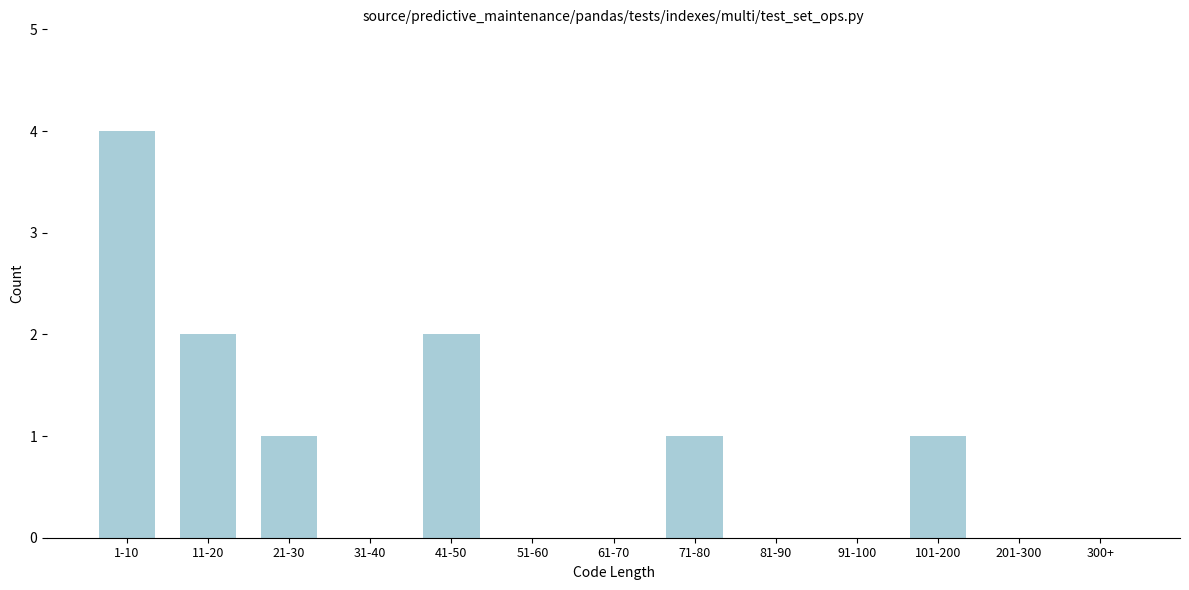

Reading right to left, extract all data points from this chart.

300+=0	201-300=0	101-200=1	91-100=0	81-90=0	71-80=1	61-70=0	51-60=0	41-50=2	31-40=0	21-30=1	11-20=2	1-10=4